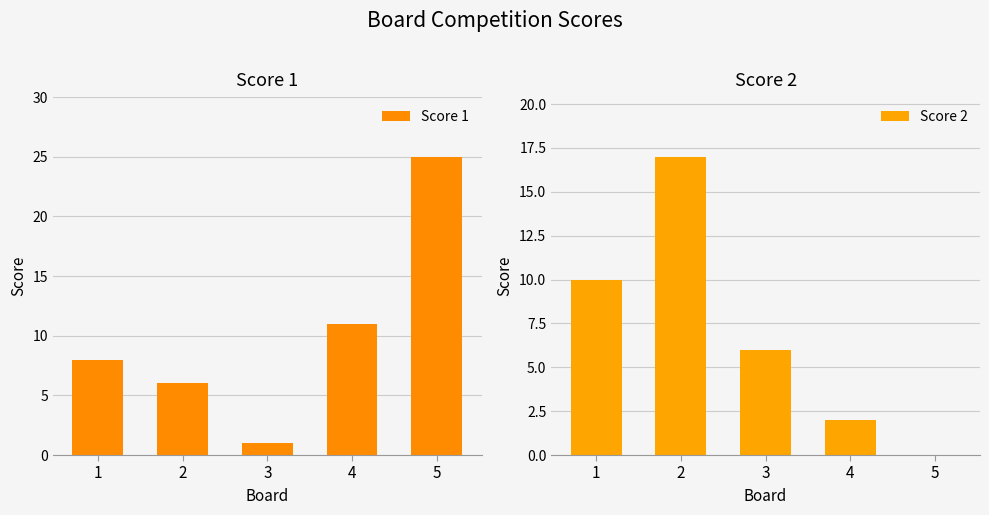

Reading right to left, list all the values displayed in this chart.

Score 1: 25	11	1	6	8
Score 2: 0	2	6	17	10